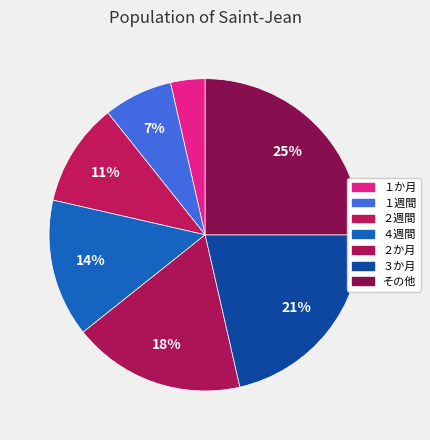

Rank the categories by value from lowest to highest.

１か月, １週間, ２週間, ４週間, ２か月, ３か月, その他